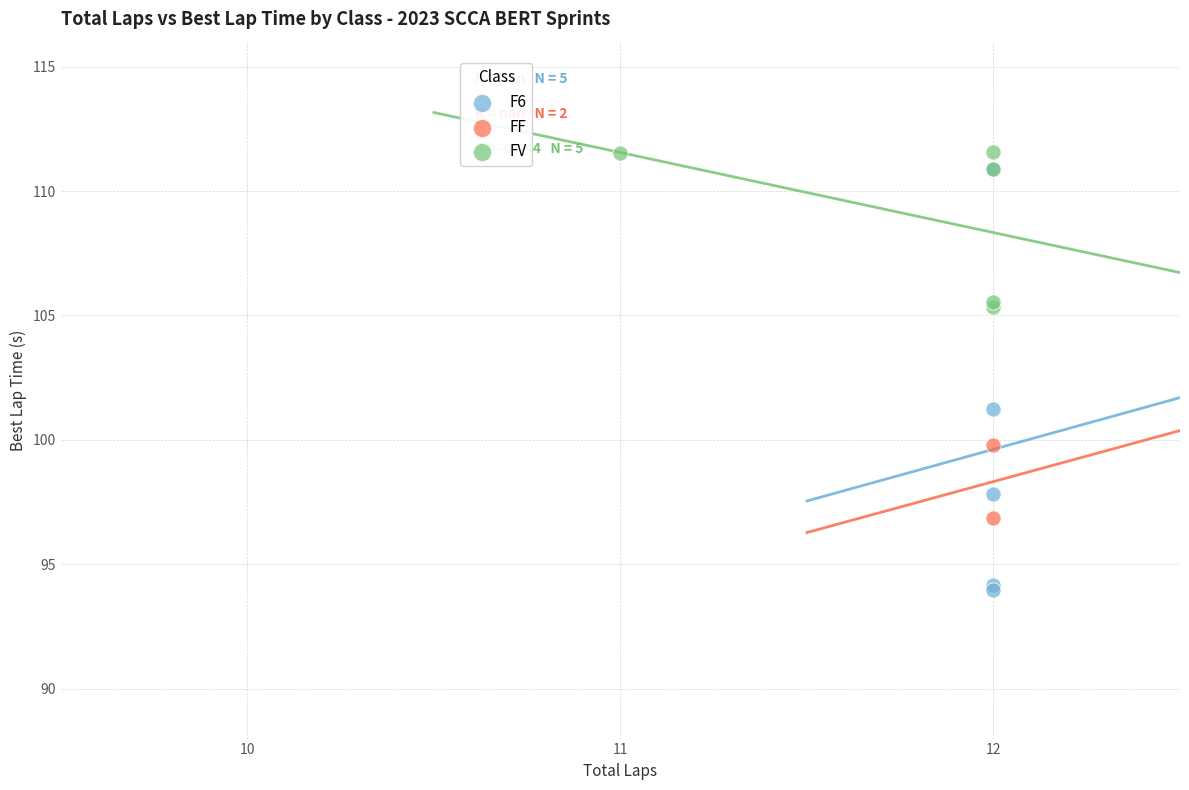

What are all the series names shown in the legend?

F6, FF, FV